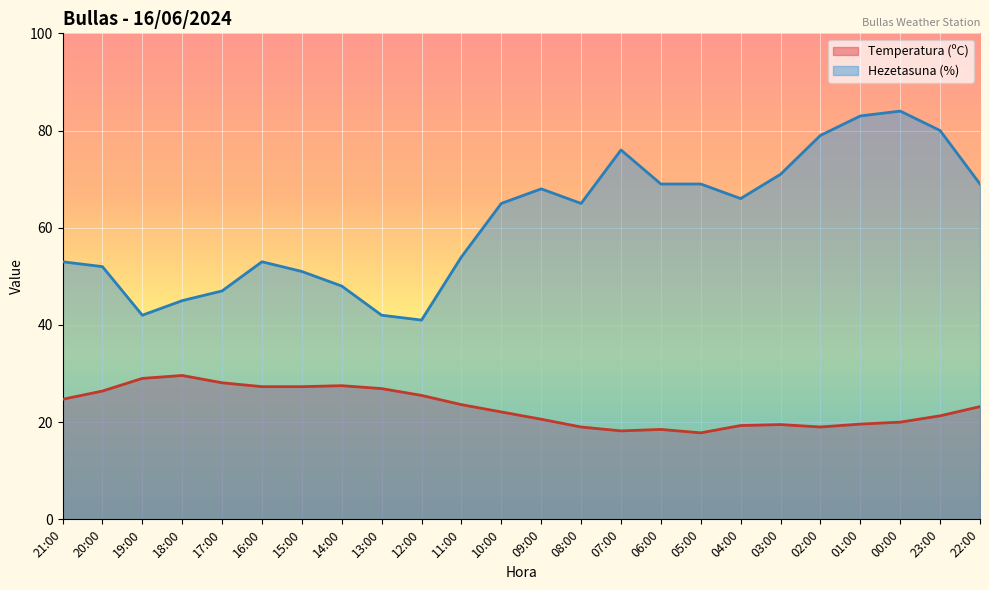

At which label does Hezetasuna (%) reach its minimum?

12:00